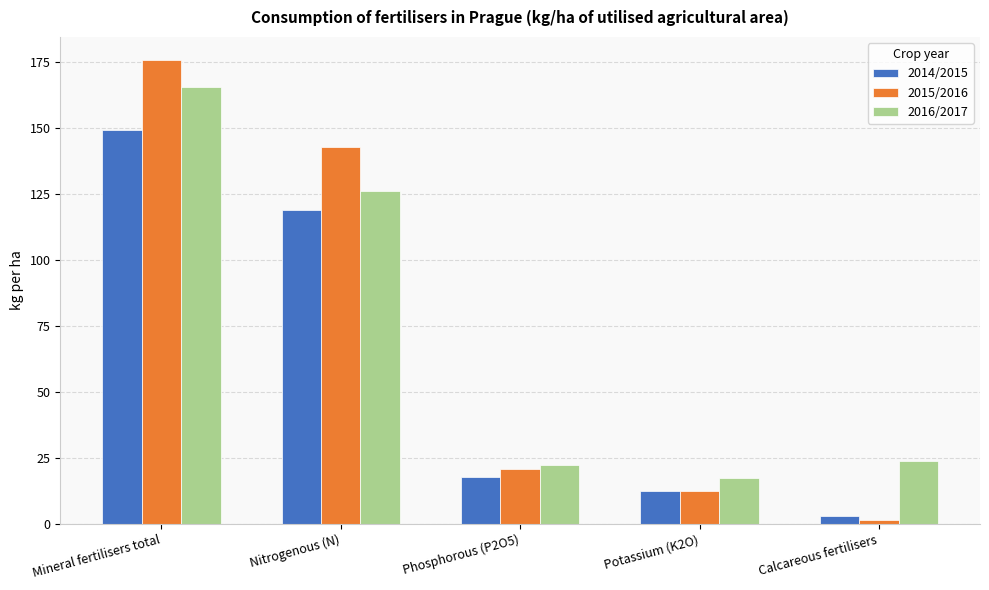

How many values in the 2014/2015 series are below 17?

2